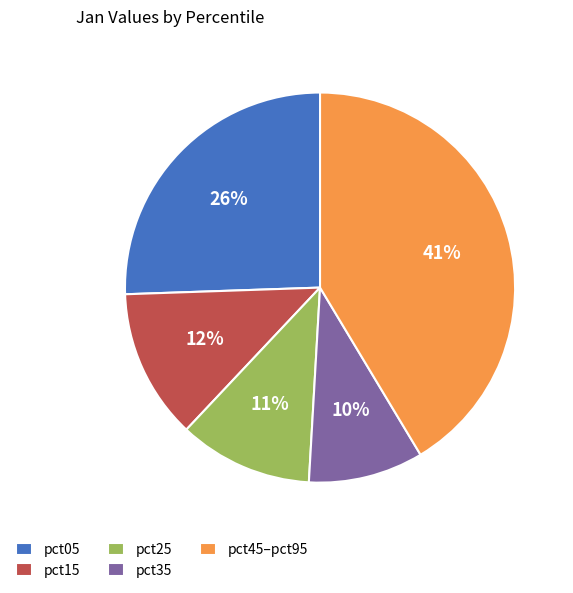

Is there any slice that represents more than half of the pie?

No